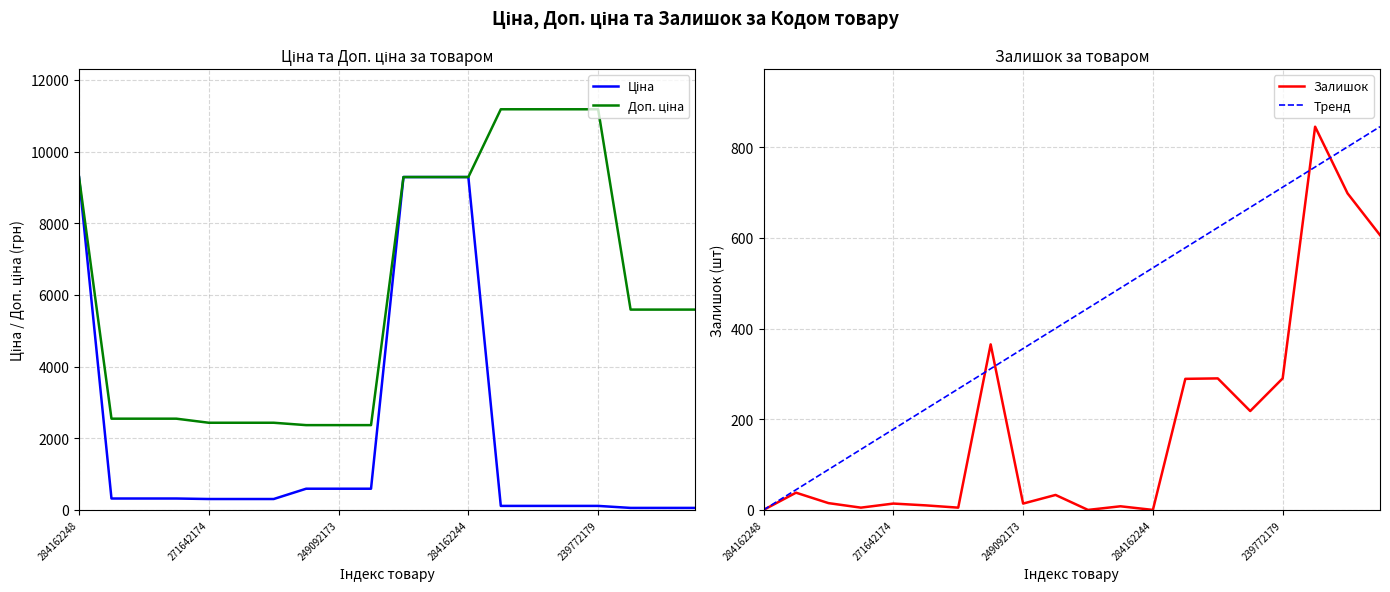

In Залишок, how many points are higher than both neighbors (excluding endpoints)?

7